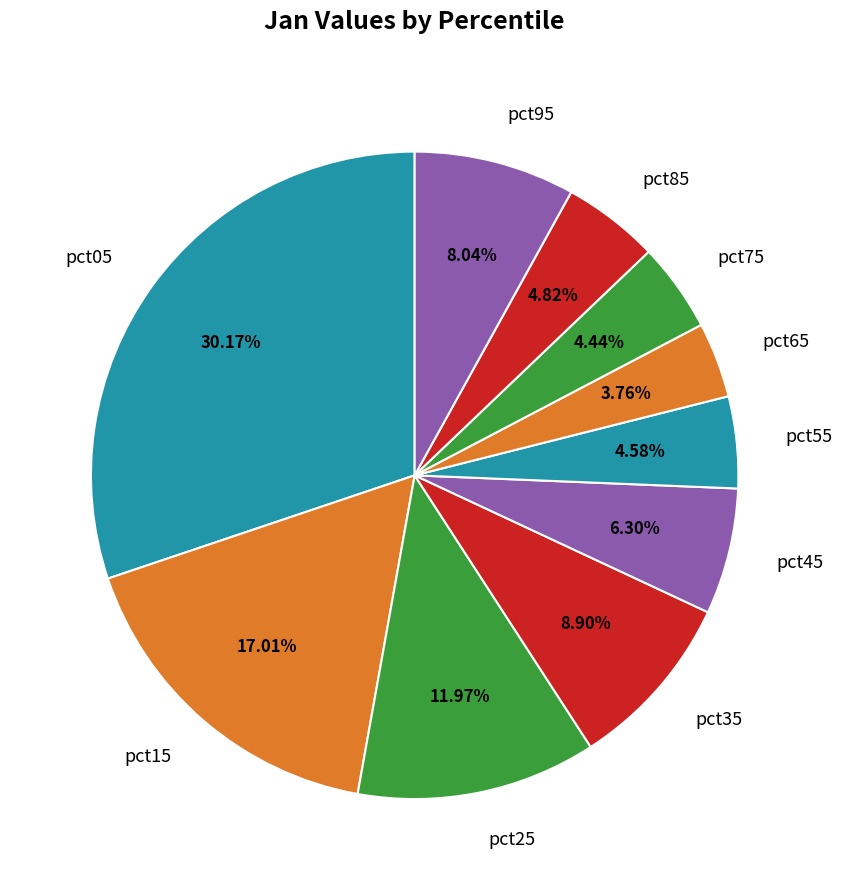

Between pct05 and pct45, which is larger?

pct05